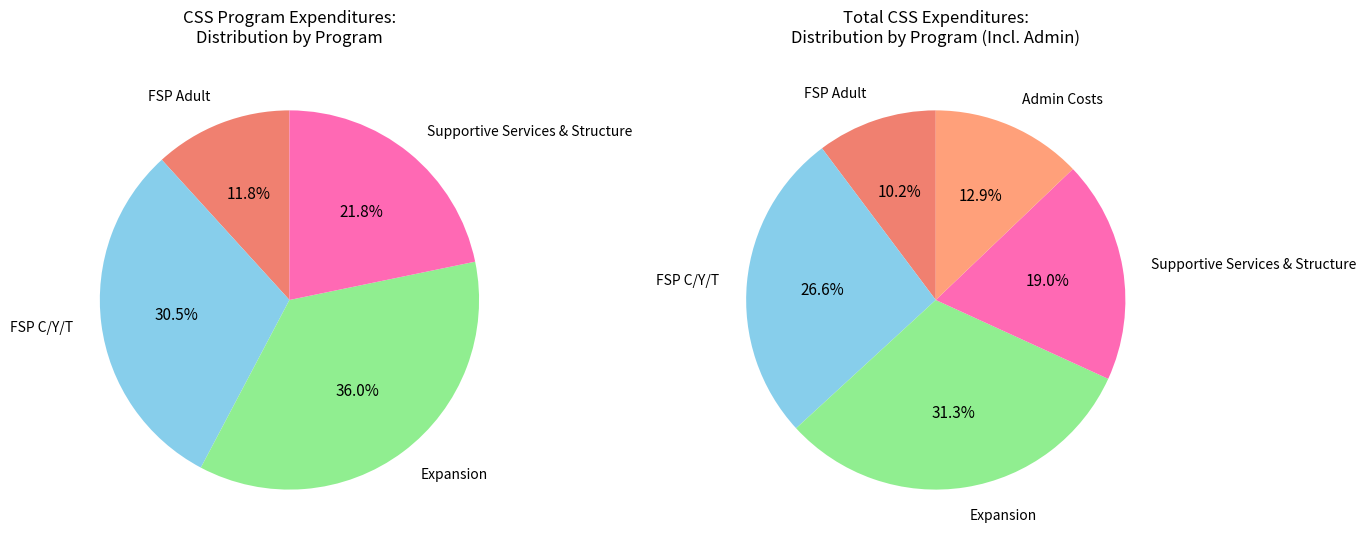

What is the largest slice in the pie chart?

Expansion